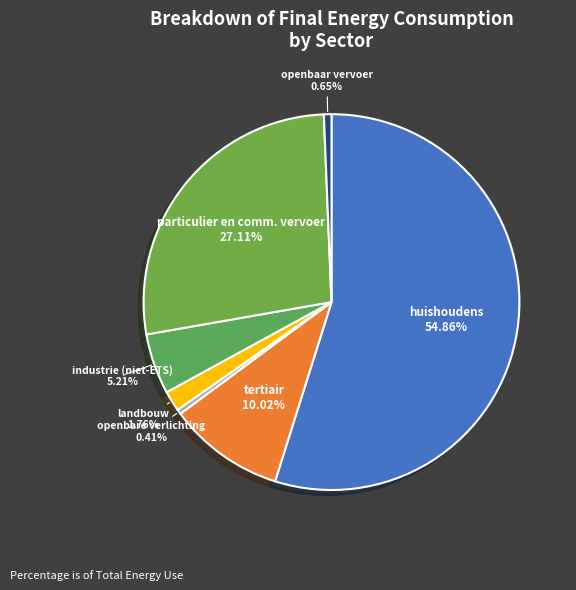

How many slices are in this pie chart?

7